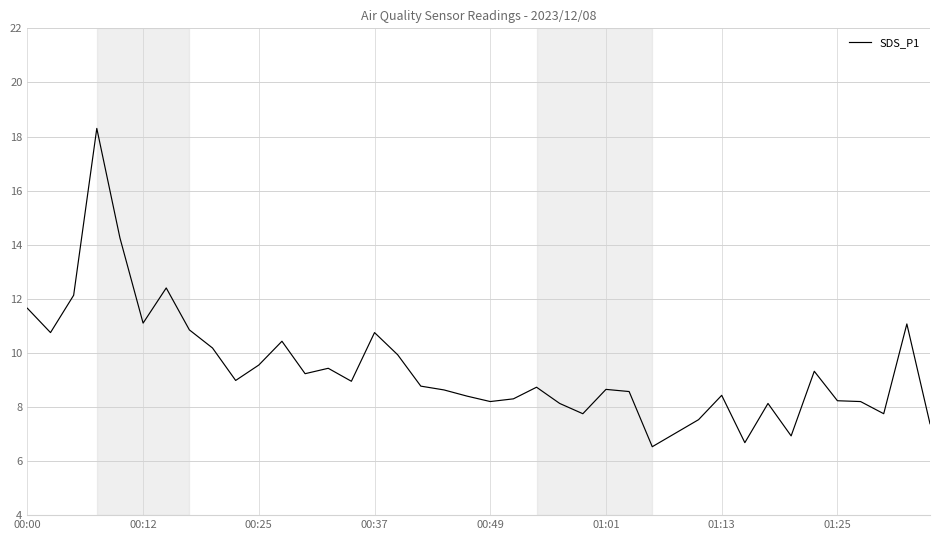

What is the difference between the maximum and minimum values?

11.8